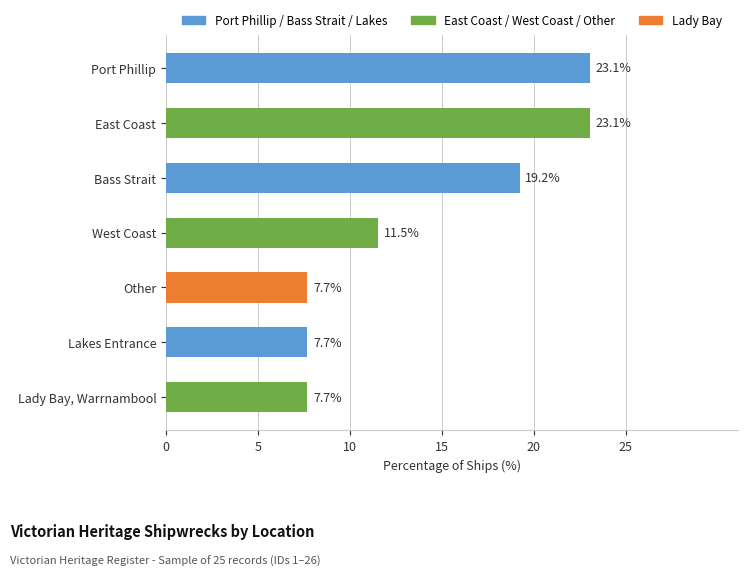

What is the greatest value displayed?

23.1